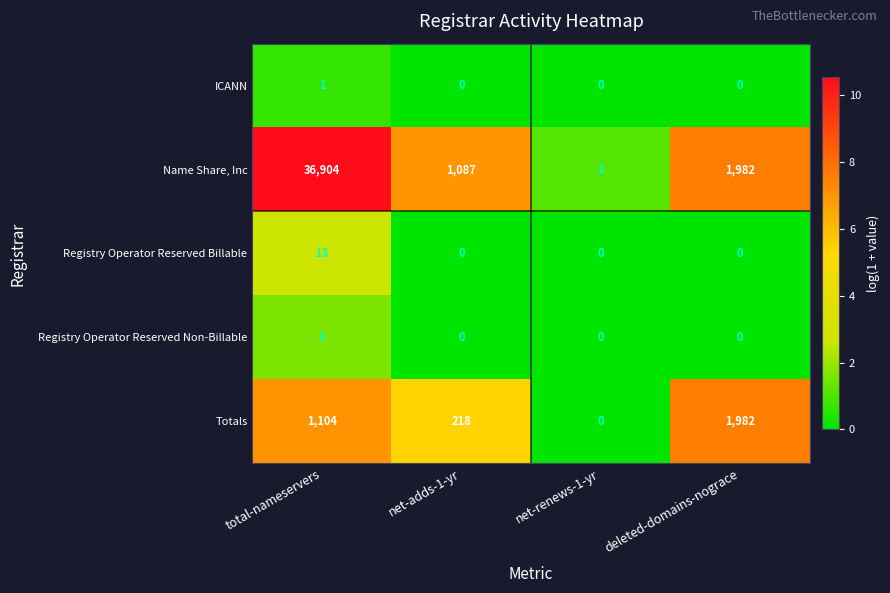

Reading right to left, list all the values displayed in this chart.

ICANN: 0	0	0	1
Name Share, Inc: 1982	2	1087	36904
Registry Operator Reserved Billable: 0	0	0	13
Registry Operator Reserved Non-Billable: 0	0	0	4
Totals: 1982	0	218	1104